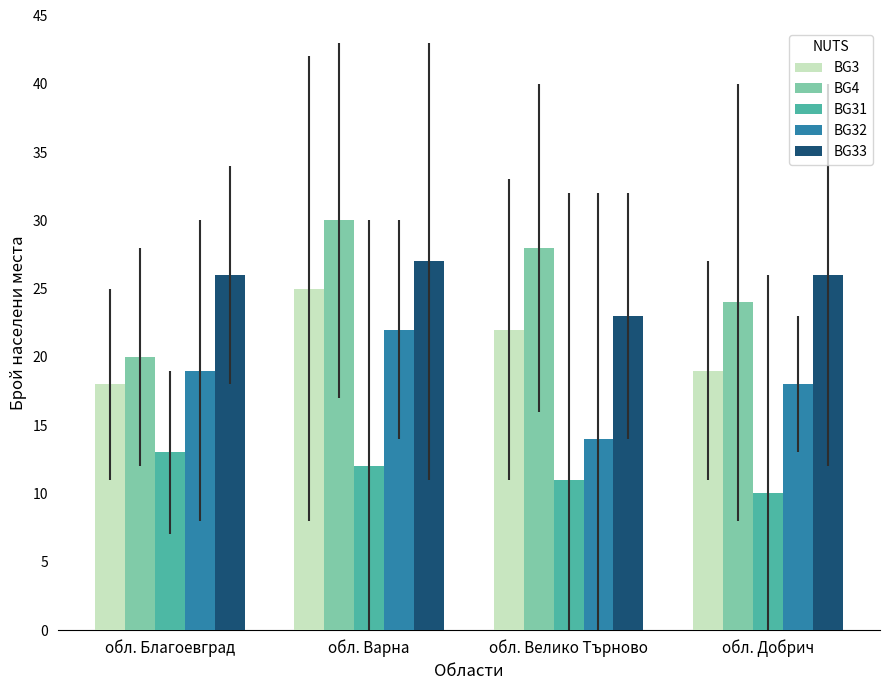

How many BG32 values are between 18 and 22?

3